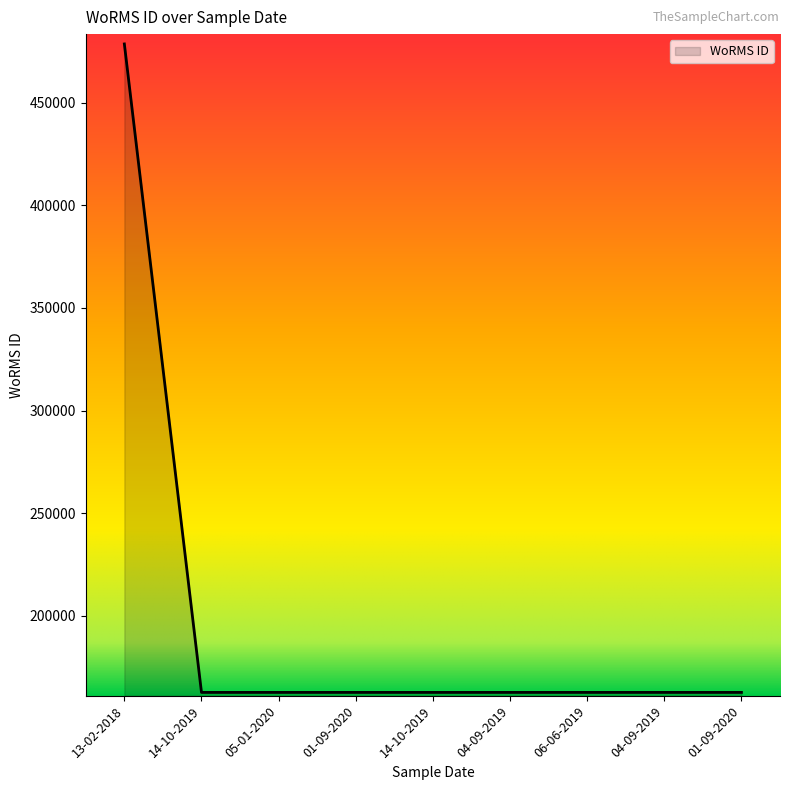

How many lines are shown in the chart?

1